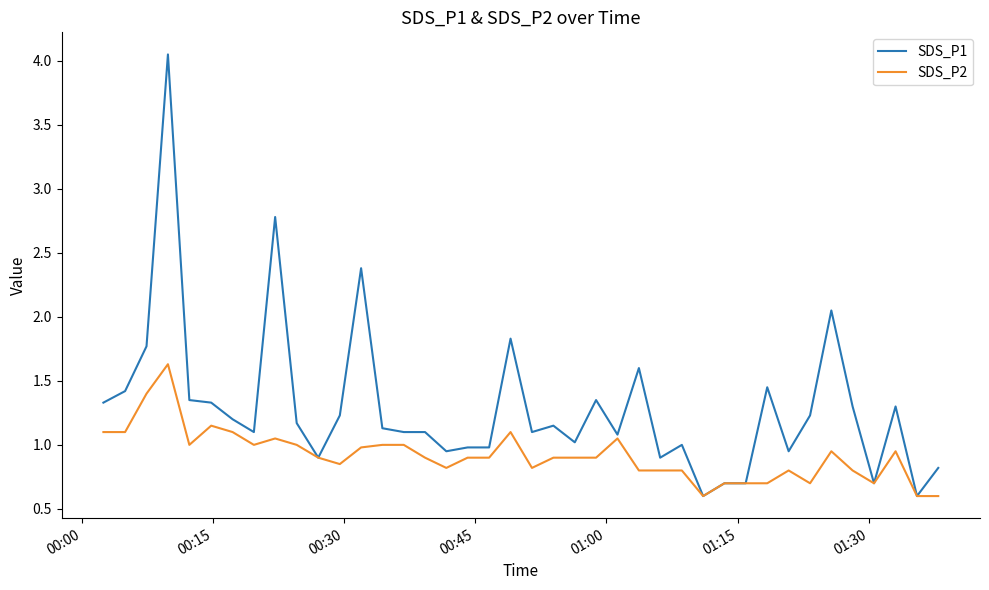

List the series in order of their overall mean, highest first.

SDS_P1, SDS_P2